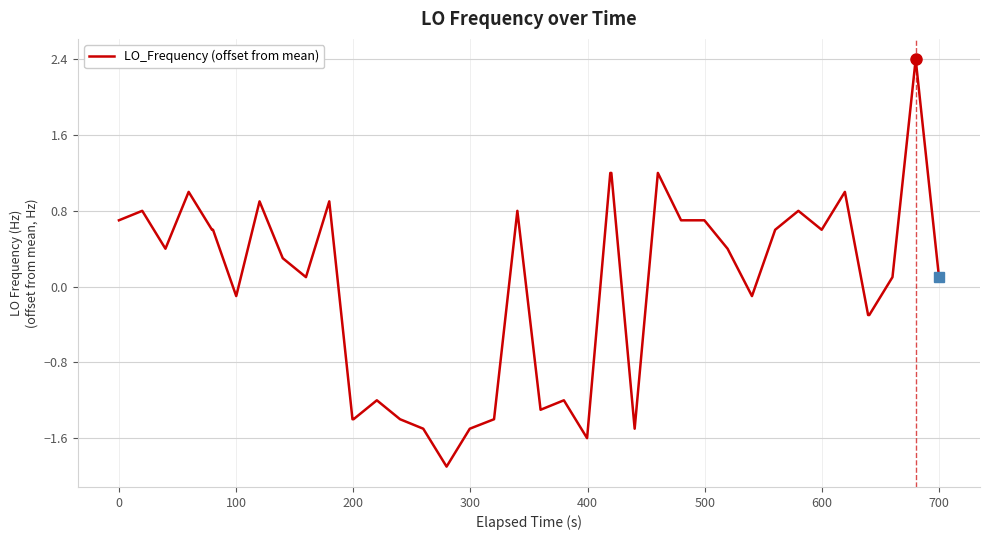

What is the difference between the maximum and minimum values?

4.3